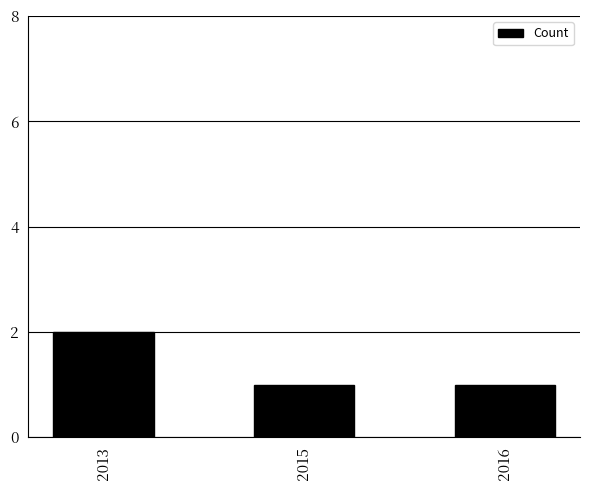

What is the difference between the values at 2013 and 2015?

1